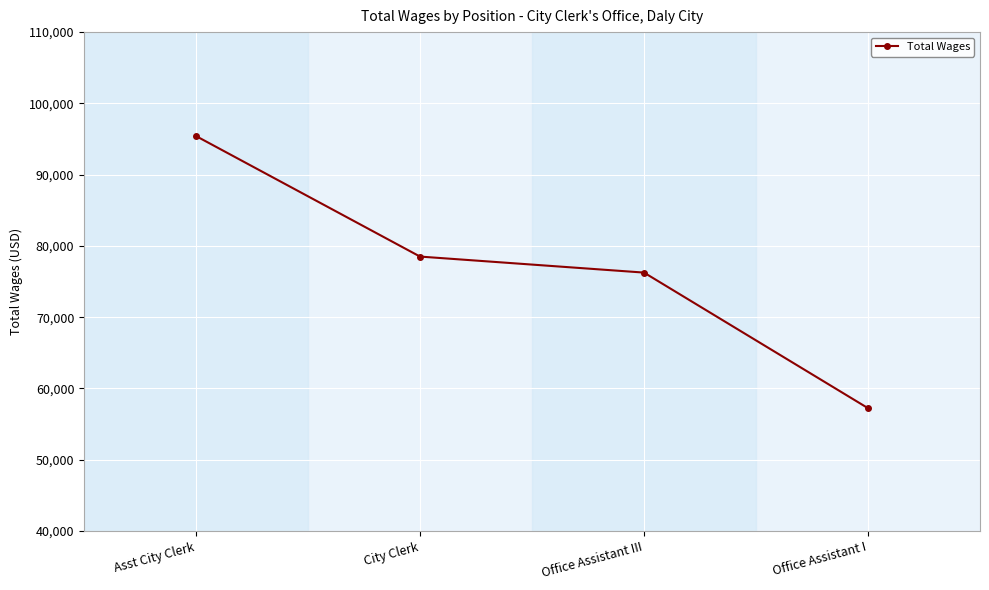

Which has a higher value, Office Assistant I or City Clerk?

City Clerk